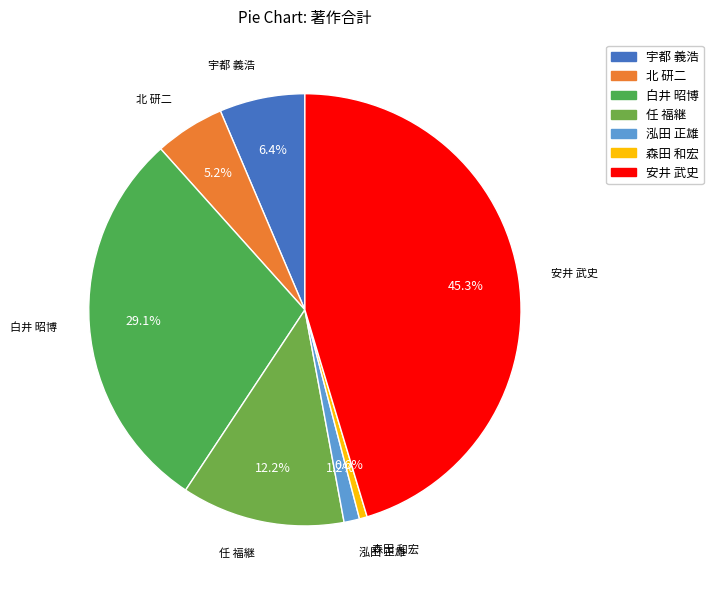

Count the number of slices in the pie.

7